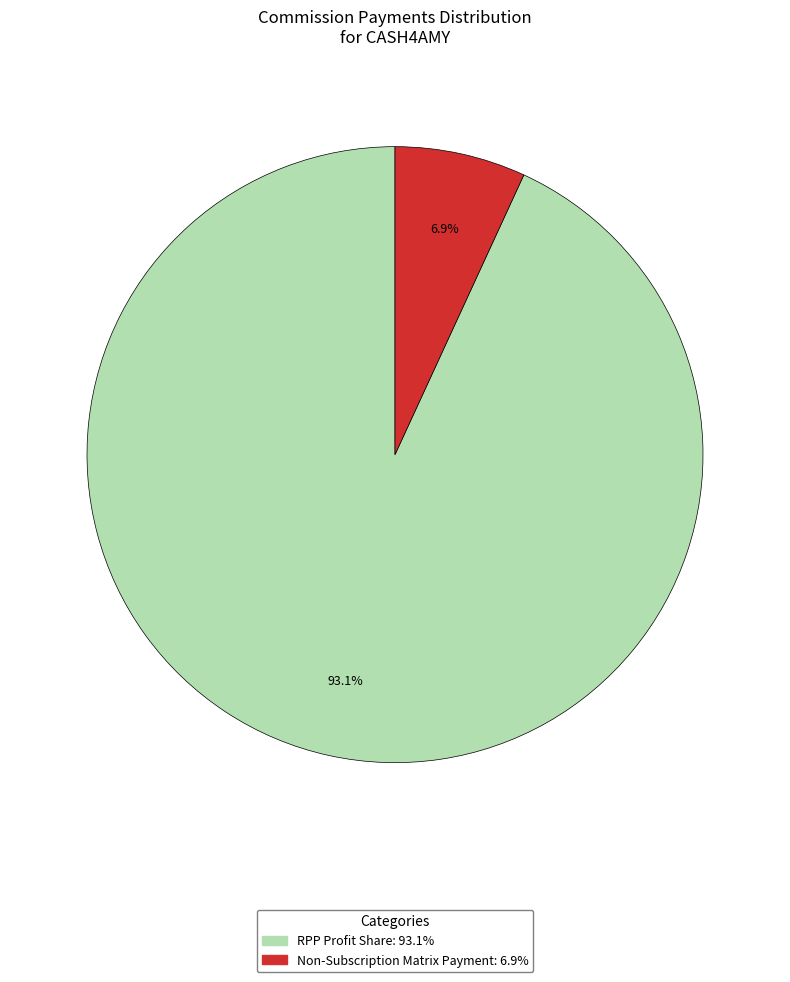

Which has a higher value, RPP Profit Share or Non-Subscription Matrix Payment?

RPP Profit Share